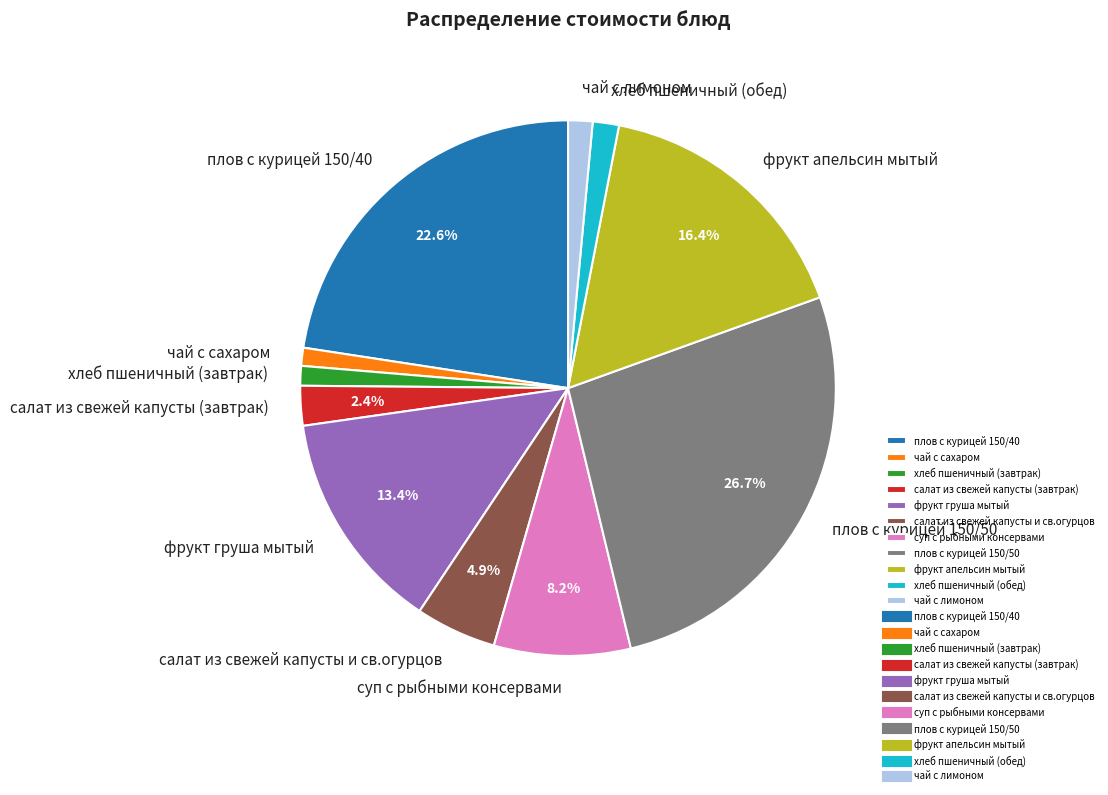

To the nearest percent, what is the combined percentage of фрукт апельсин мытый and плов с курицей 150/40?

39%